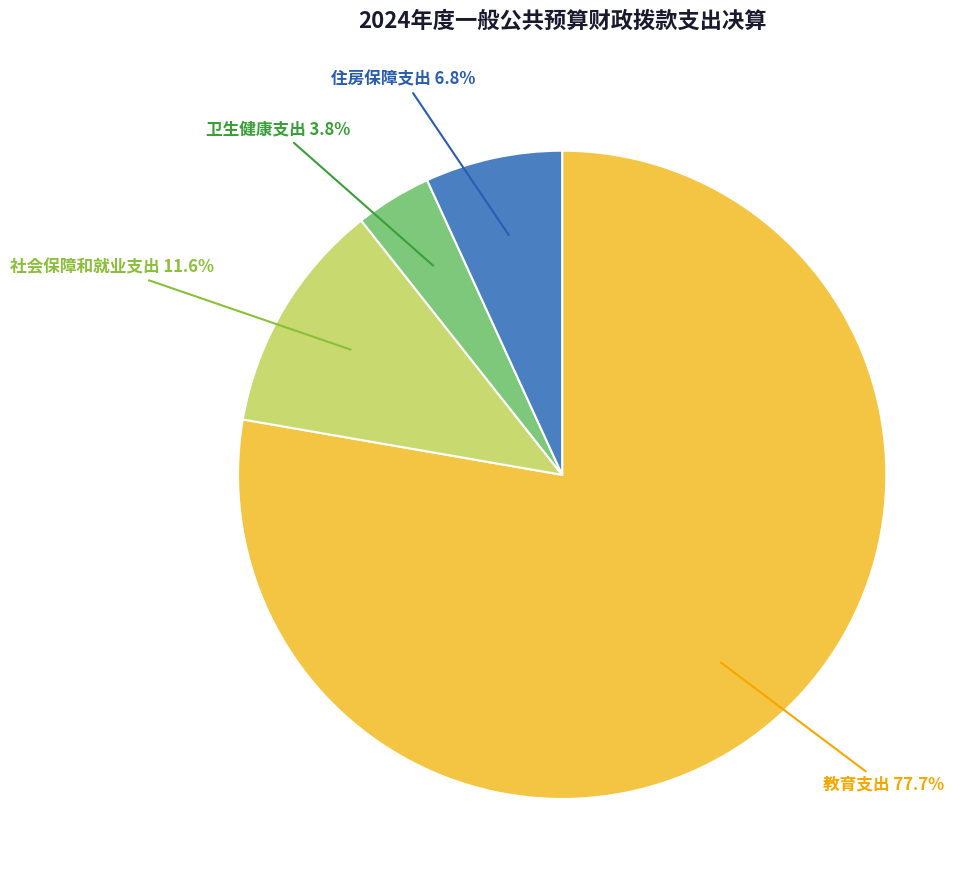

What is the smallest slice in the pie chart?

卫生健康支出